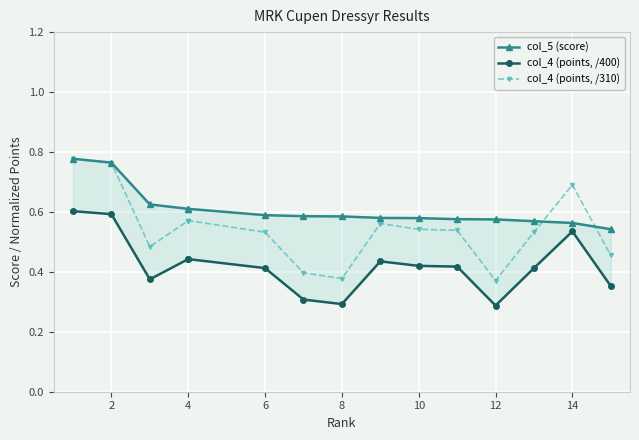

The value of col_5 (score) at 12 is 0.6. True or false?

True